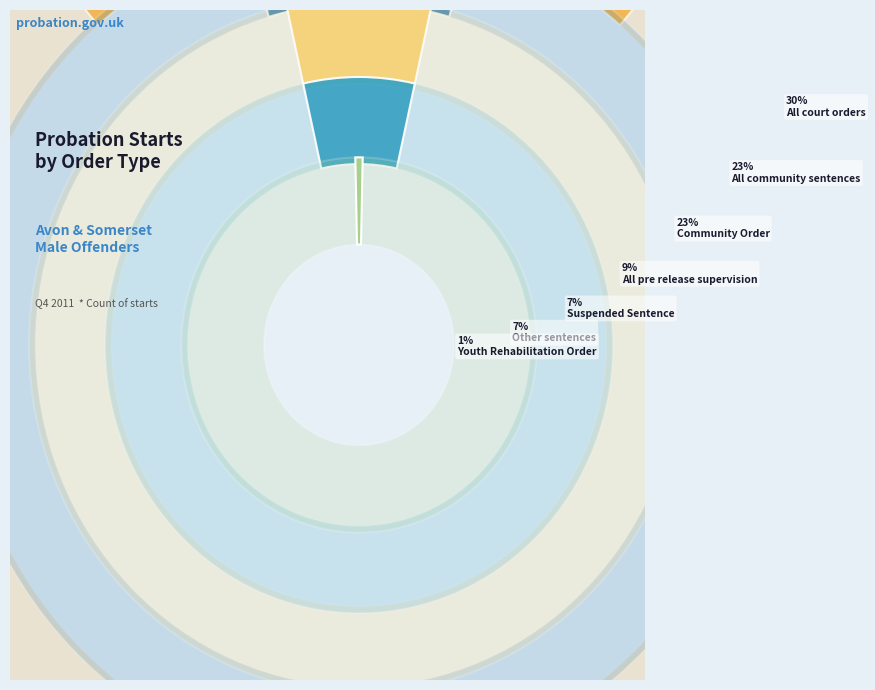

What percentage is the Community Order slice, to the nearest percent?

23%